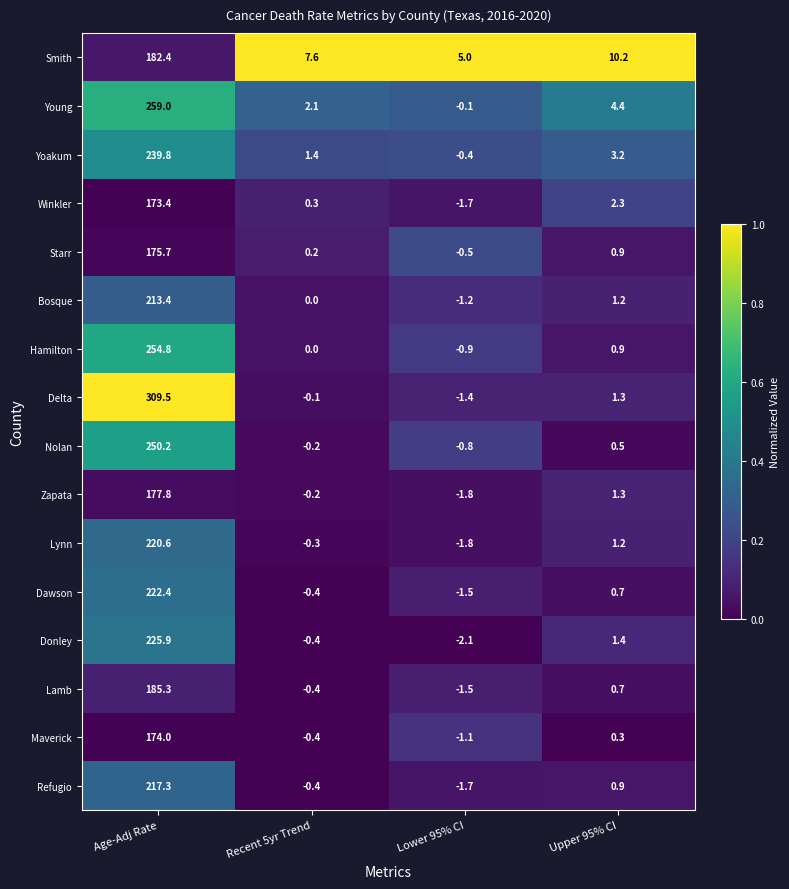

Rank the series by their maximum value, from highest to lowest.

Delta, Young, Hamilton, Nolan, Yoakum, Donley, Dawson, Lynn, Refugio, Bosque, Lamb, Smith, Zapata, Starr, Maverick, Winkler